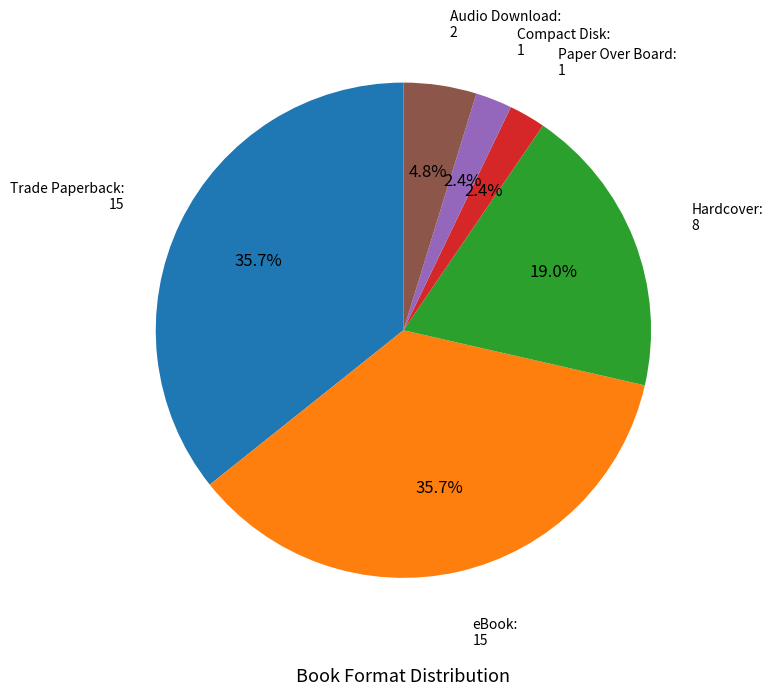

To the nearest percent, what percentage of the pie is Trade Paperback?

36%